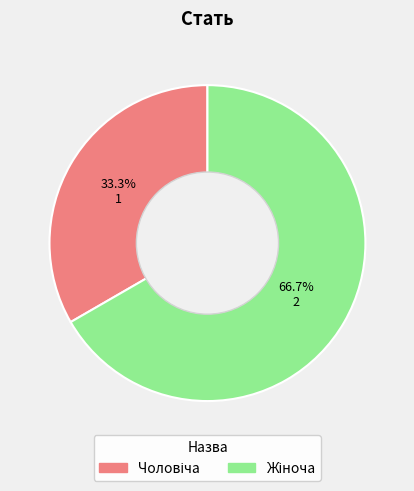

Is there any slice that represents more than half of the pie?

Yes